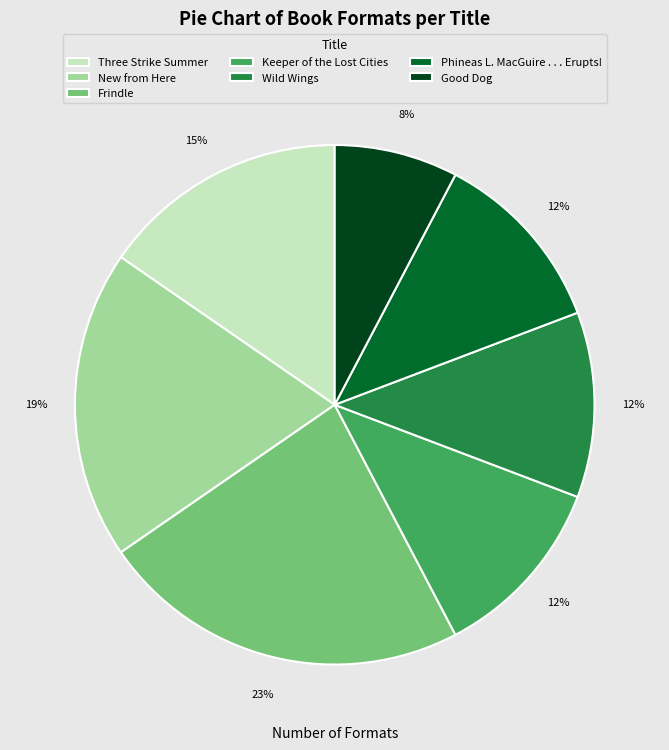

Does any single category account for the majority?

No